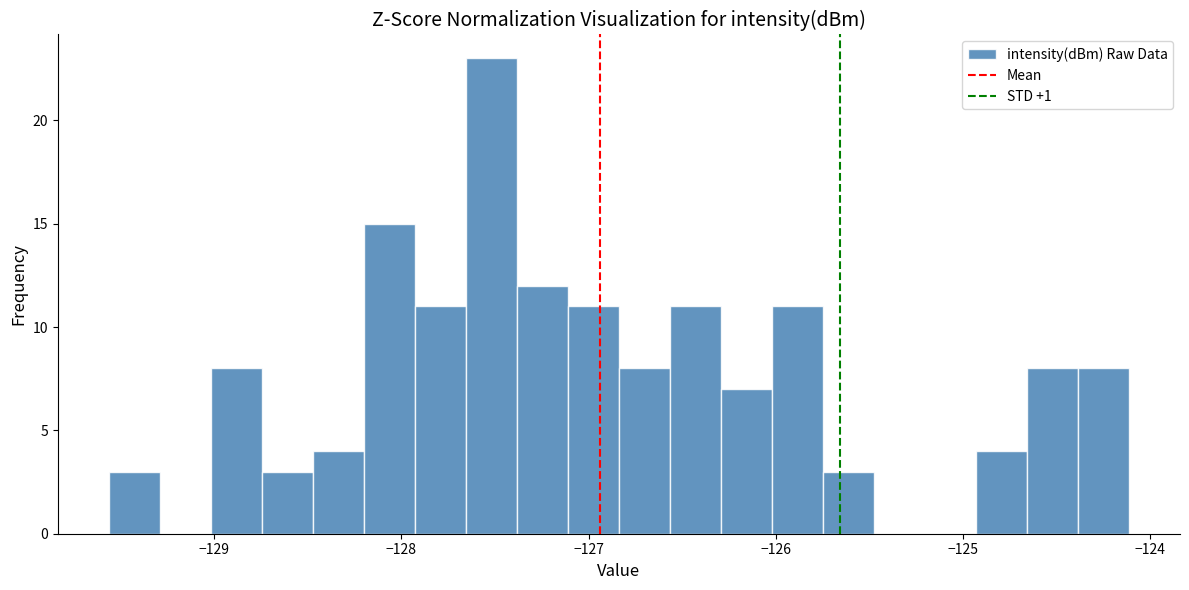

Read against the x-axis, roughly where is the centre of the tallest bar?

-127.5